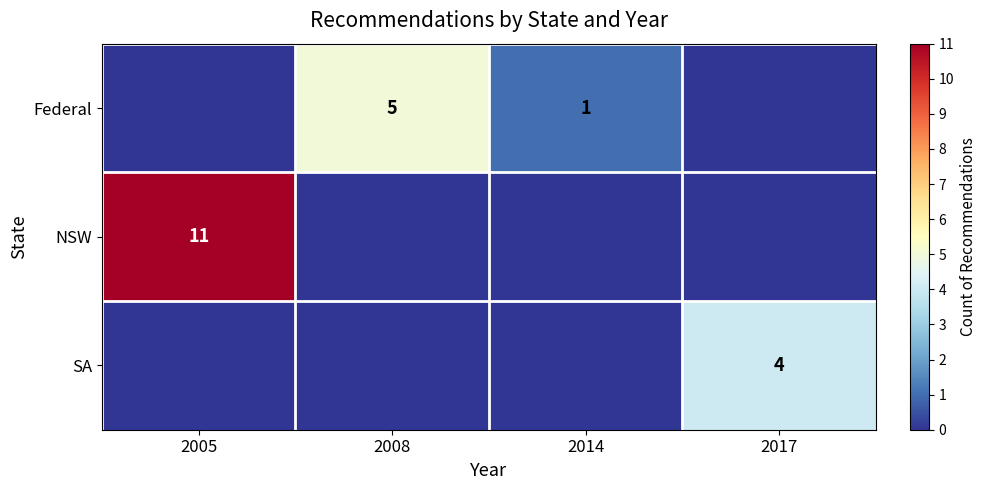

The value of Federal at 2008 is 8. True or false?

False